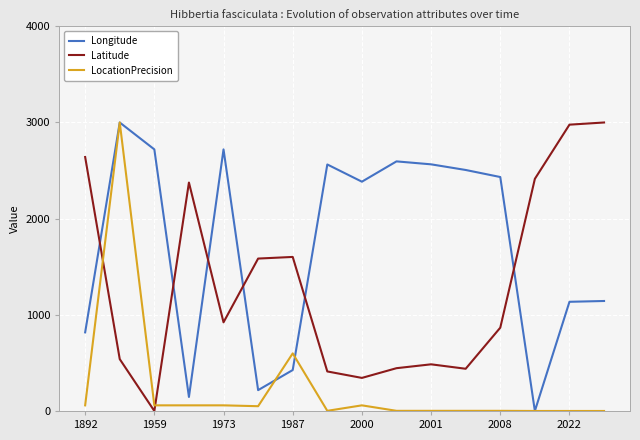

Which series ends up on top after the final intersection of Longitude and Latitude?

Latitude